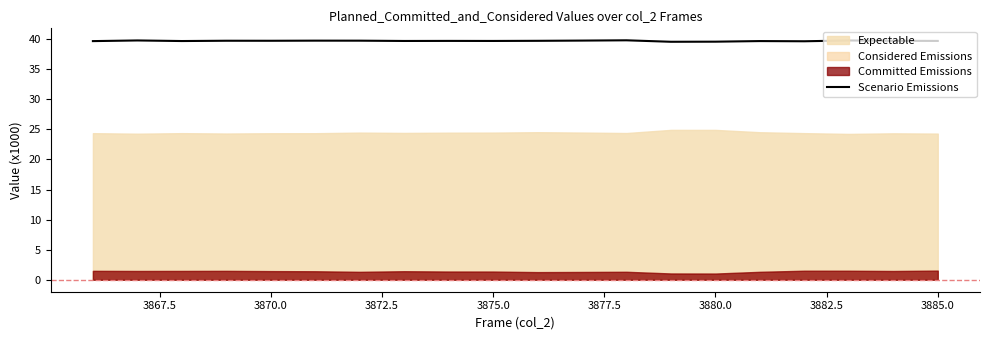

What is the sum of all values?

794.3